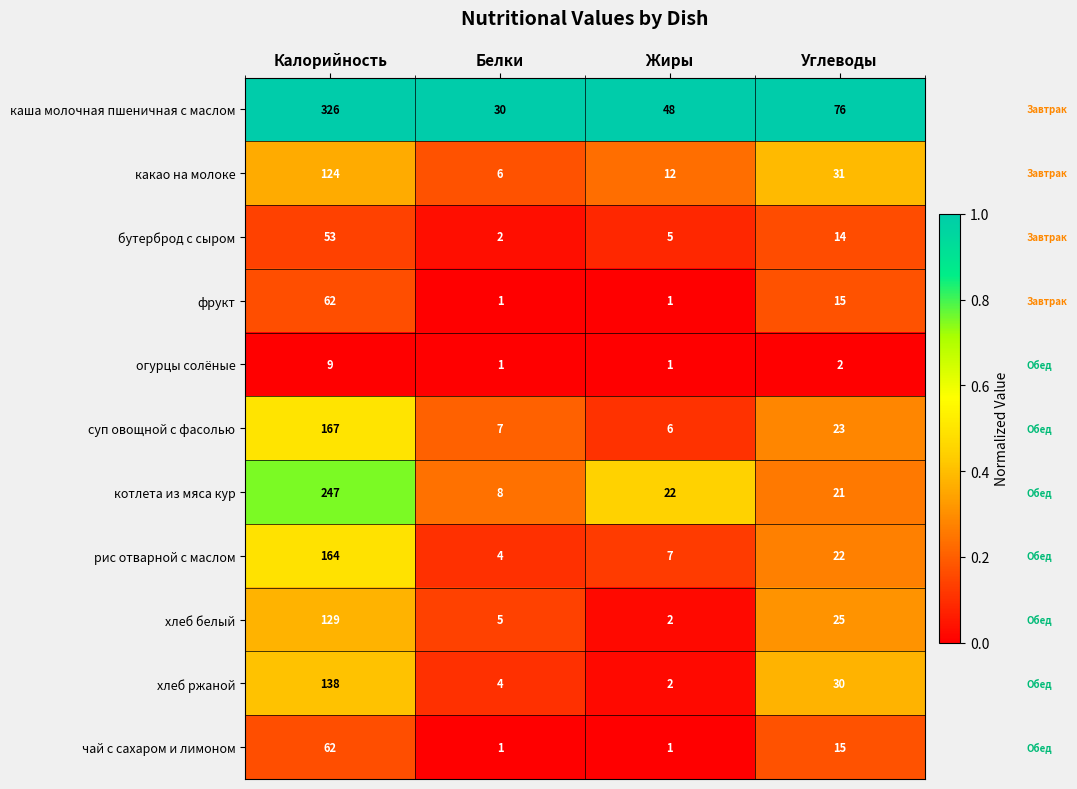

Count the number of data series in this chart.

11